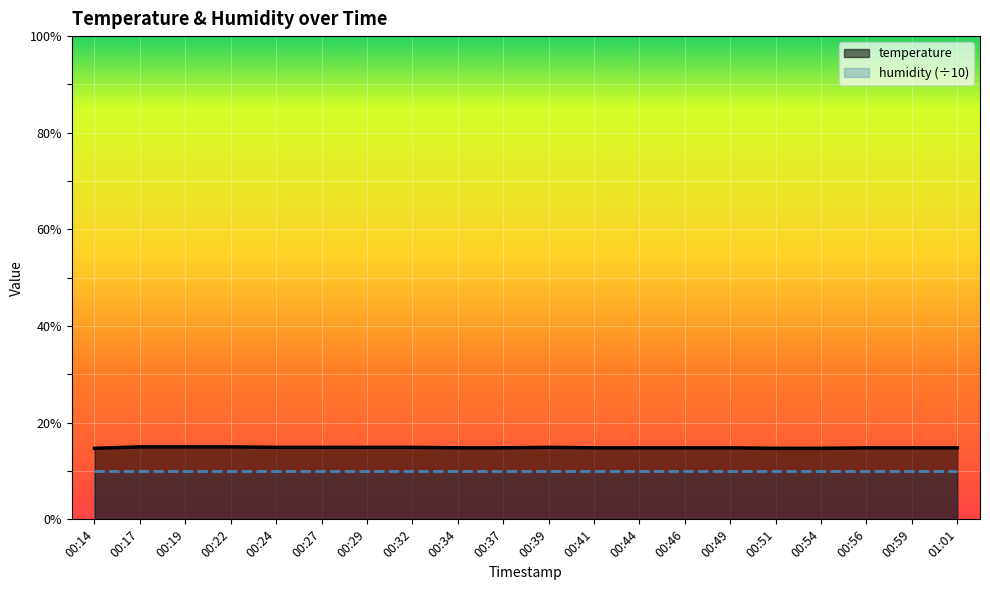

Reading right to left, list all the values displayed in this chart.

01:01=14.8	00:59=14.8	00:56=14.8	00:54=14.7	00:51=14.7	00:49=14.8	00:46=14.8	00:44=14.8	00:41=14.8	00:39=14.9	00:37=14.8	00:34=14.8	00:32=14.9	00:29=14.9	00:27=14.9	00:24=14.9	00:22=15.0	00:19=15.0	00:17=15.0	00:14=14.7